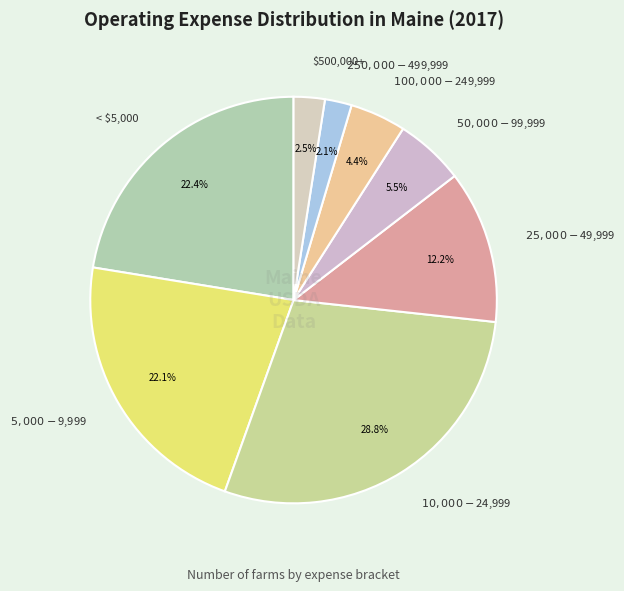

Does any single category account for the majority?

No